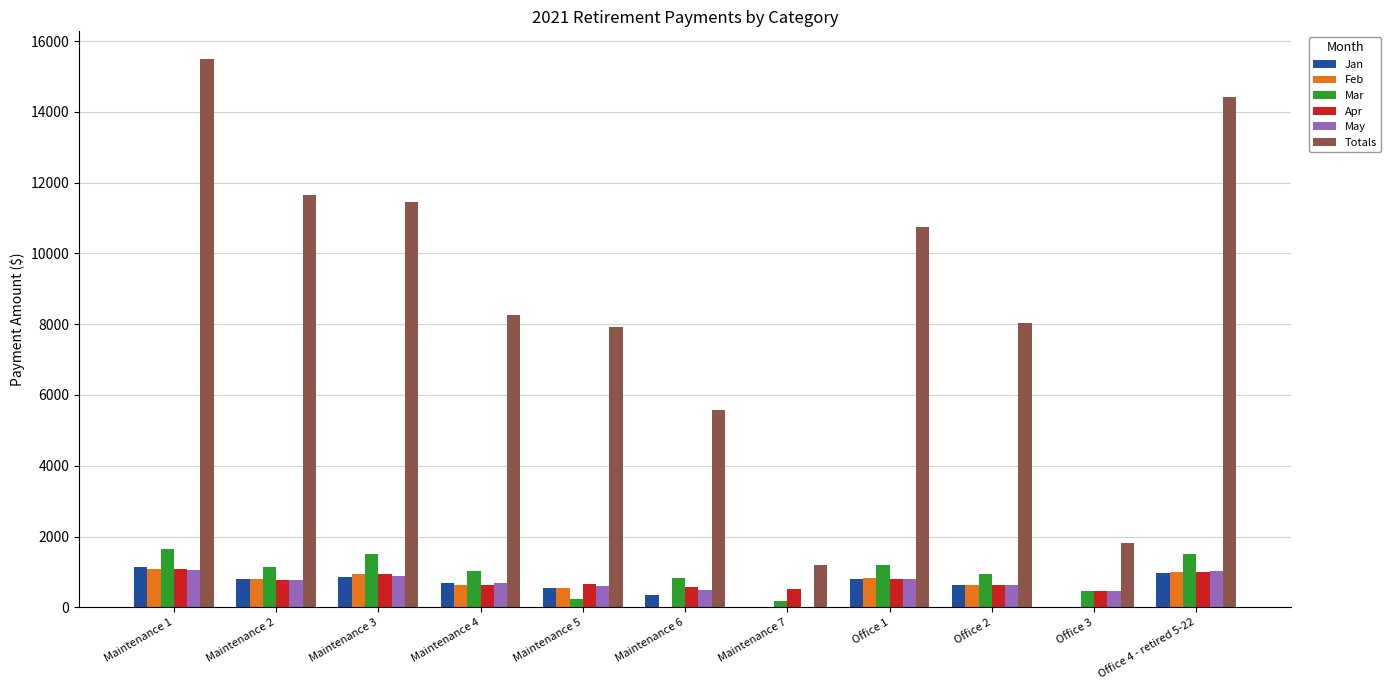

The value of Feb at Office 3 is 0.0. True or false?

True